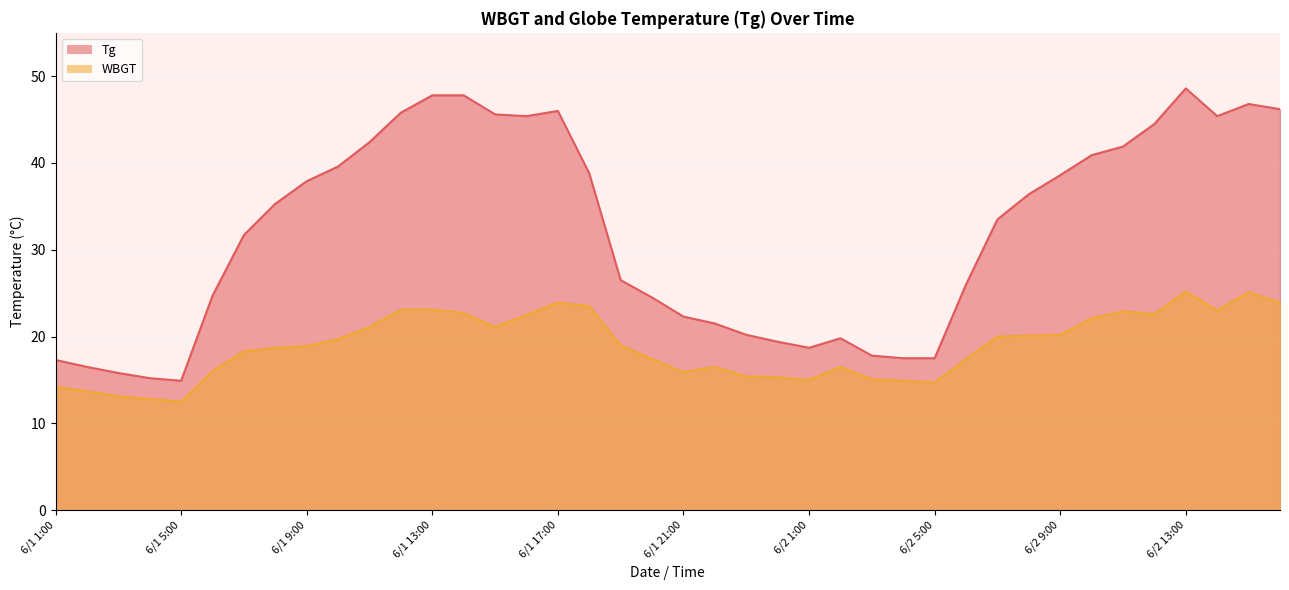

How many values in the Tg series are below 35?

20